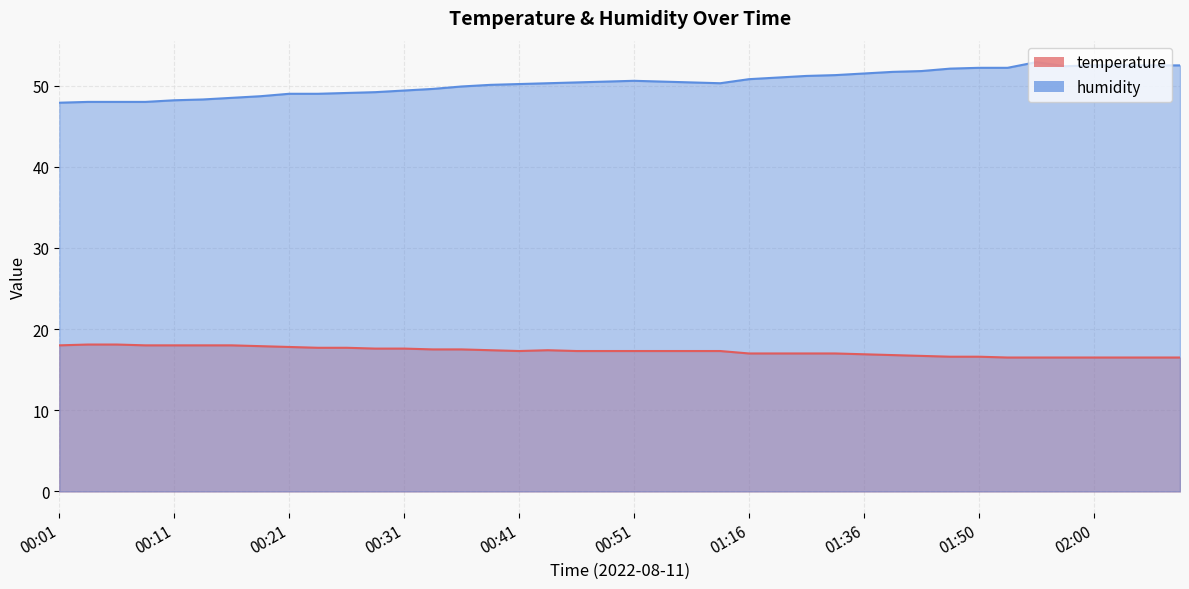

The value of temperature at 01:25 is 17.0. True or false?

True